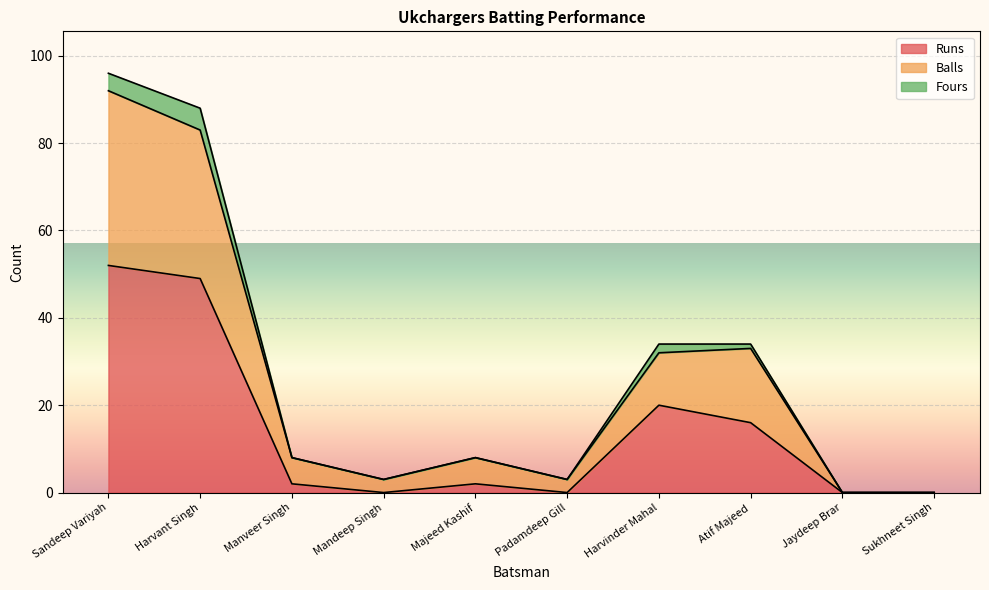

Which category has the highest value in the Runs series?

Sandeep Variyah